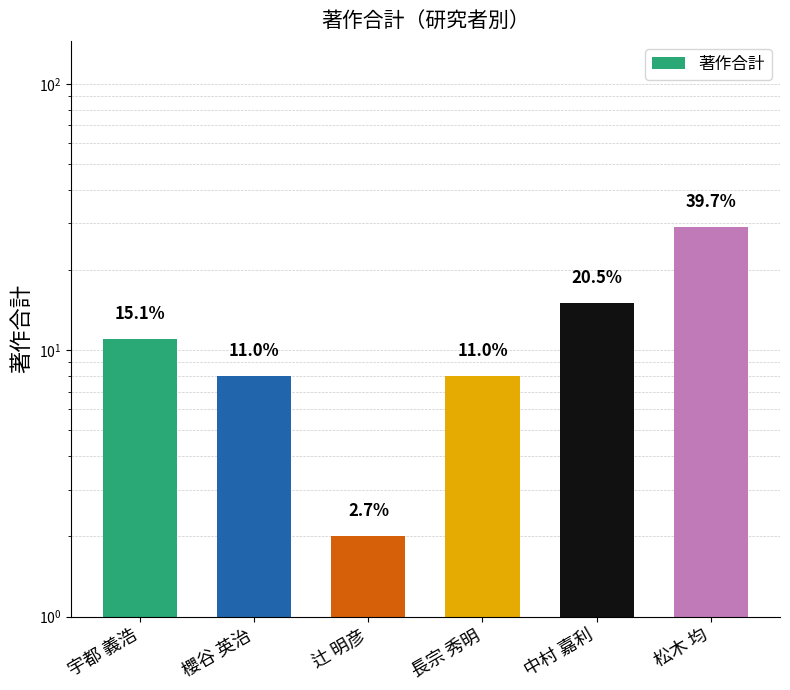

List the labels in order of value, largest first.

松木 均, 中村 嘉利, 宇都 義浩, 櫻谷 英治, 長宗 秀明, 辻 明彦